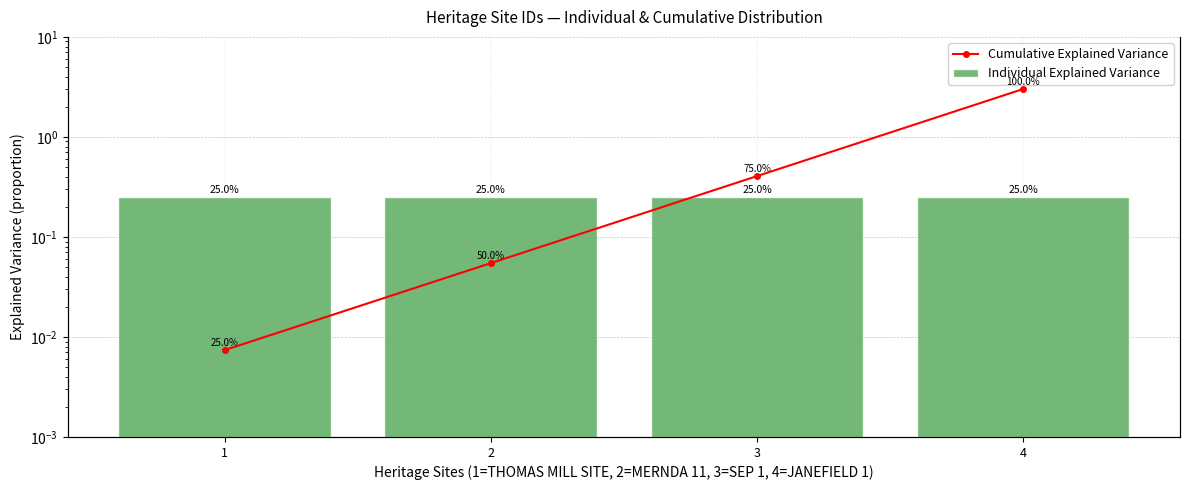

Read the Cumulative Explained Variance value at 1.

0.2